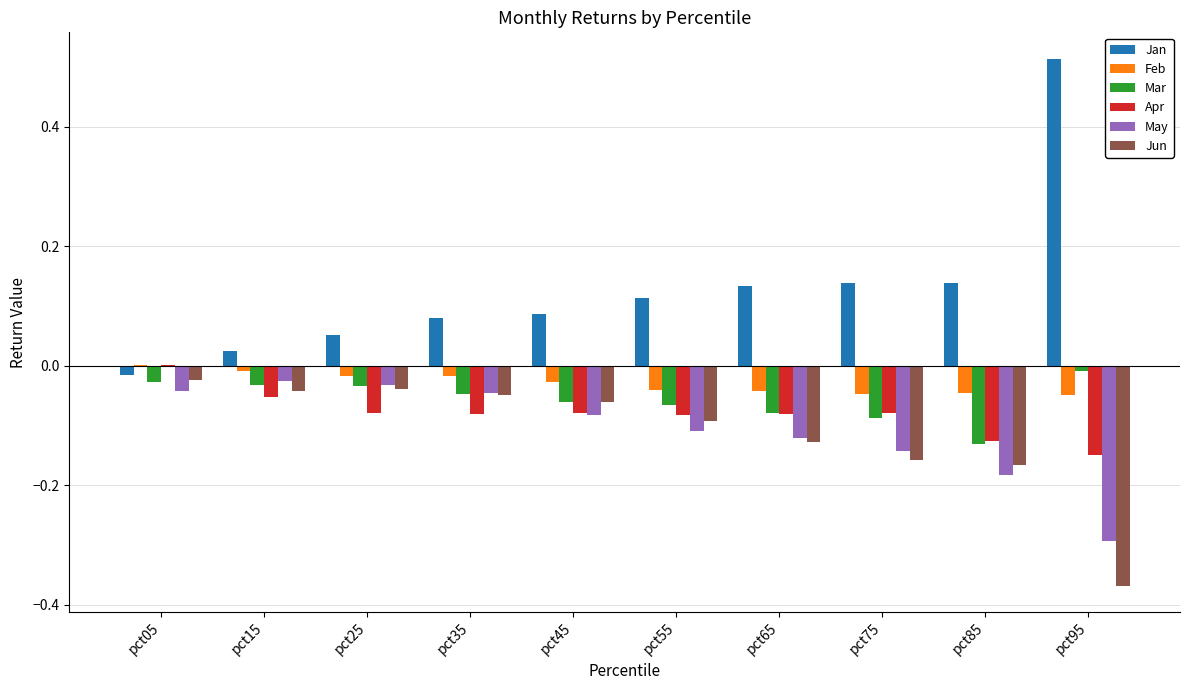

What are all the series names shown in the legend?

Jan, Feb, Mar, Apr, May, Jun